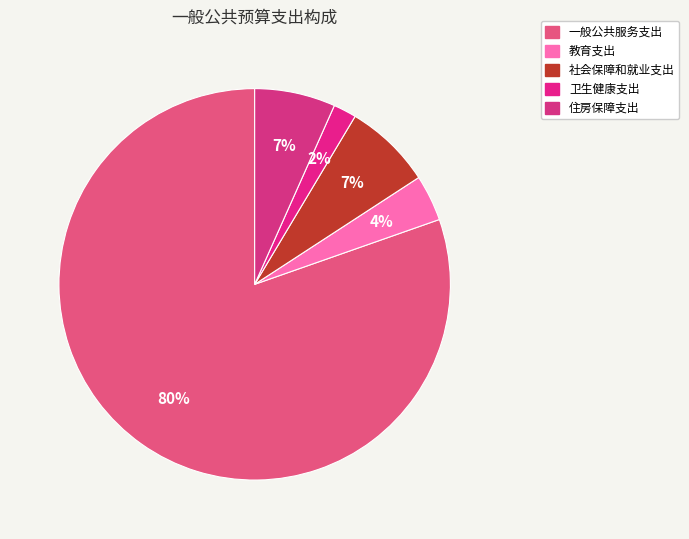

Which slice represents more than half of the pie?

一般公共服务支出